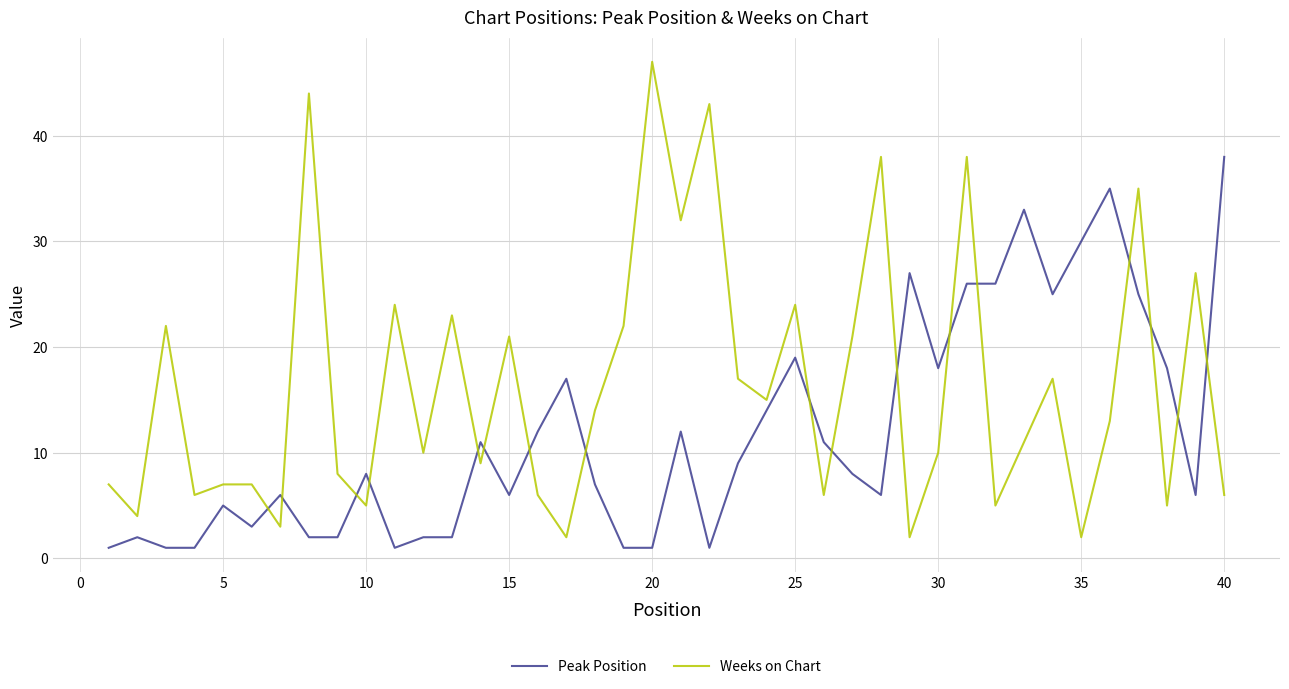

Which series has the largest total across all categories?

Weeks on Chart